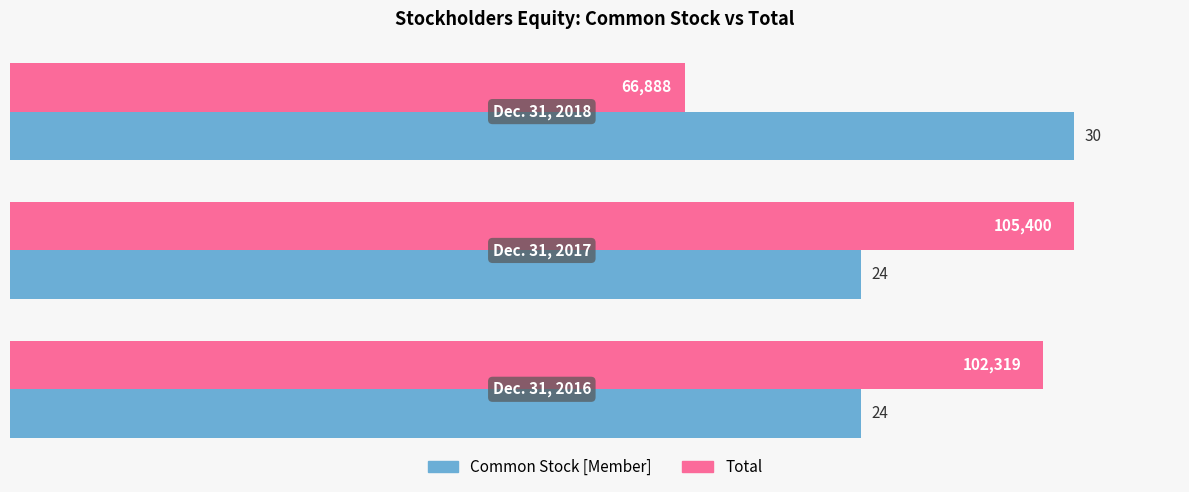

What is the greatest value displayed?

105400